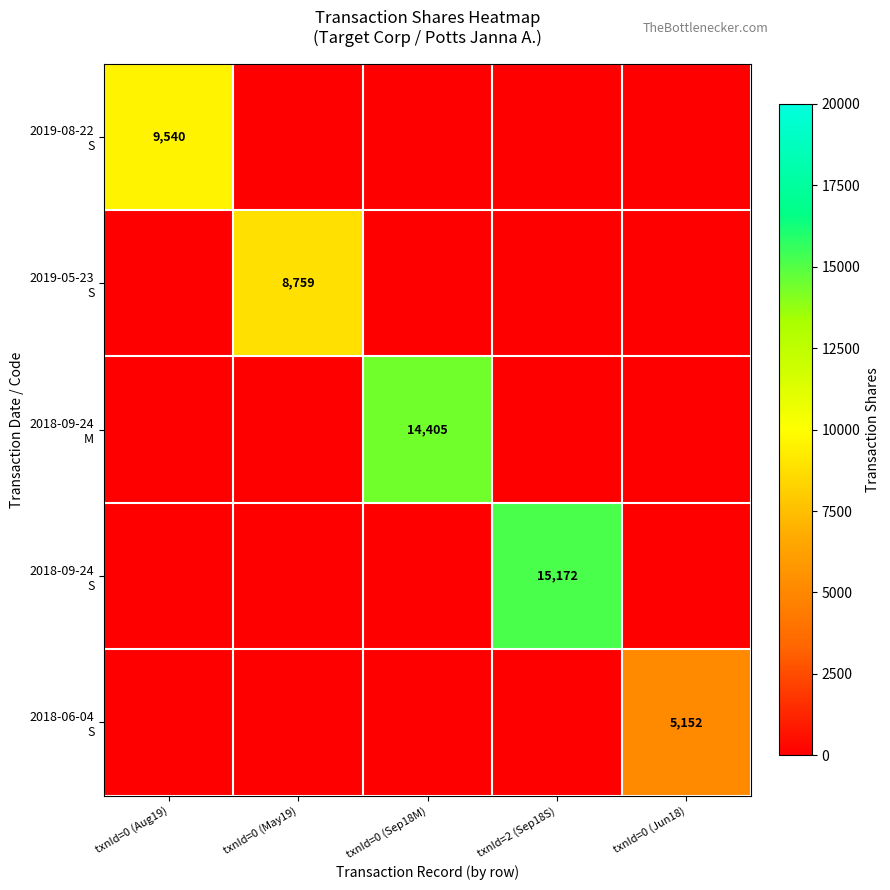

What is the sum of the 2018-09-24 M values at txnId=0 (Jun18) and txnId=0 (Sep18M)?

14405